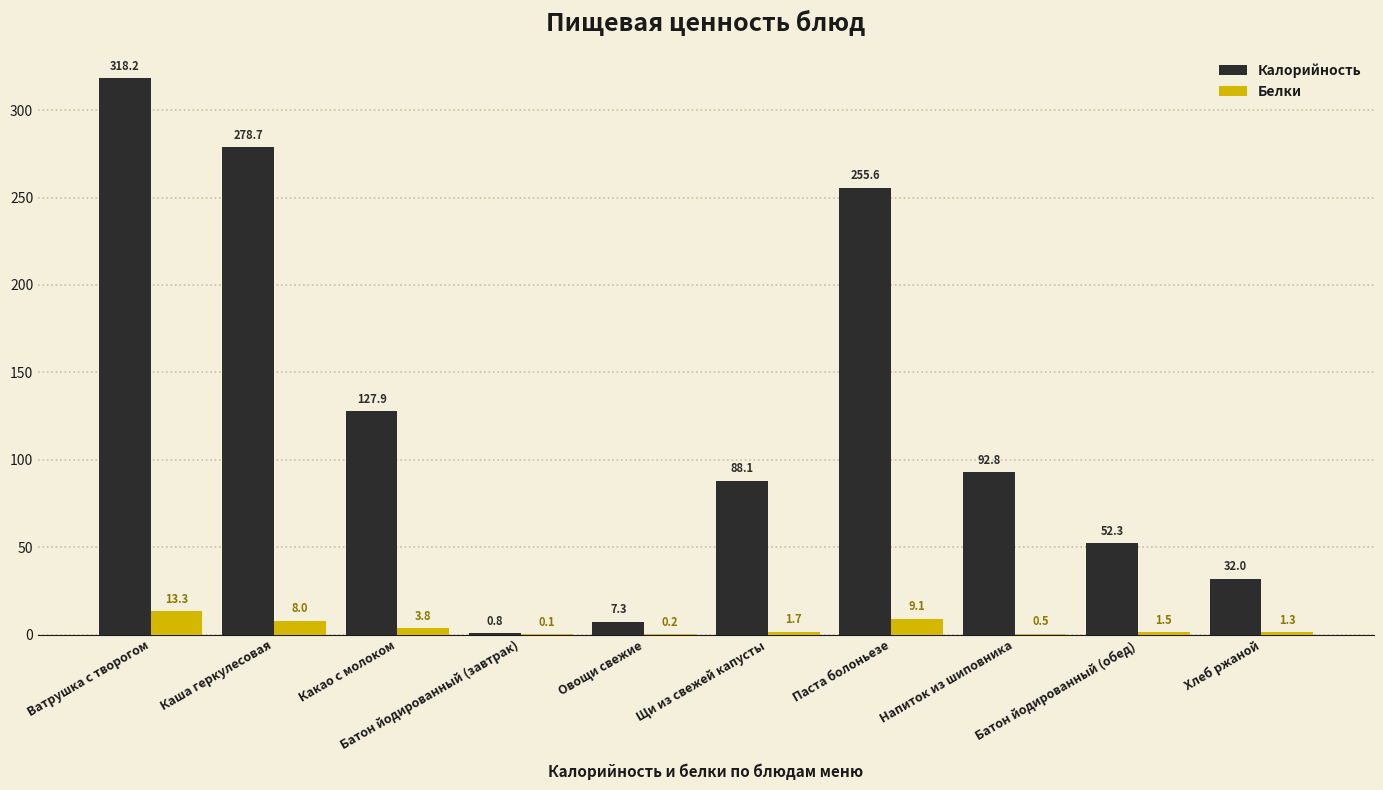

What is the highest value of the Калорийность series?

318.2